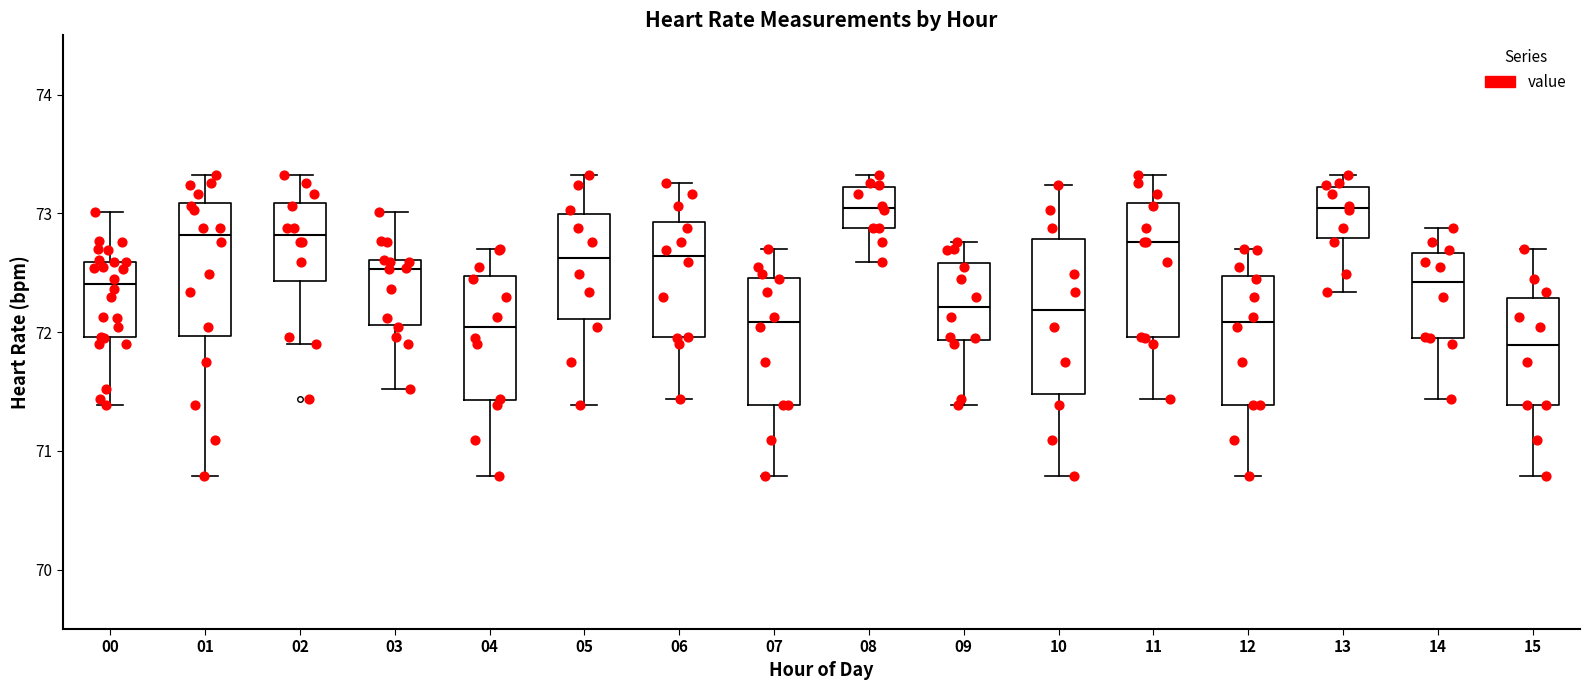

Reading left to right, read every box against the y-axis: the position of its median line, the range the box covers, and the ends of its whiskers. The values are not printed on the chart, so give them approximately, as read against the axis.

00: median 72.4, box 72.0 to 72.6, whiskers 71.4 to 73.0
01: median 72.8, box 72.0 to 73.1, whiskers 70.8 to 73.3
02: median 72.8, box 72.4 to 73.1, whiskers 71.9 to 73.3
03: median 72.5, box 72.1 to 72.6, whiskers 71.5 to 73.0
04: median 72.0, box 71.4 to 72.5, whiskers 70.8 to 72.7
05: median 72.6, box 72.1 to 73.0, whiskers 71.4 to 73.3
06: median 72.6, box 72.0 to 72.9, whiskers 71.4 to 73.3
07: median 72.1, box 71.4 to 72.5, whiskers 70.8 to 72.7
08: median 73.0, box 72.9 to 73.2, whiskers 72.6 to 73.3
09: median 72.2, box 71.9 to 72.6, whiskers 71.4 to 72.8
10: median 72.2, box 71.5 to 72.8, whiskers 70.8 to 73.2
11: median 72.8, box 72.0 to 73.1, whiskers 71.4 to 73.3
12: median 72.1, box 71.4 to 72.5, whiskers 70.8 to 72.7
13: median 73.0, box 72.8 to 73.2, whiskers 72.3 to 73.3
14: median 72.4, box 72.0 to 72.7, whiskers 71.4 to 72.9
15: median 71.9, box 71.4 to 72.3, whiskers 70.8 to 72.7